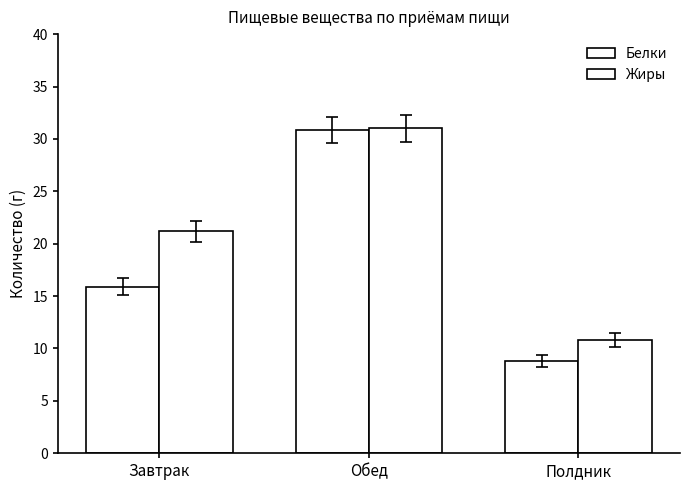

Count the number of categories in the chart.

3